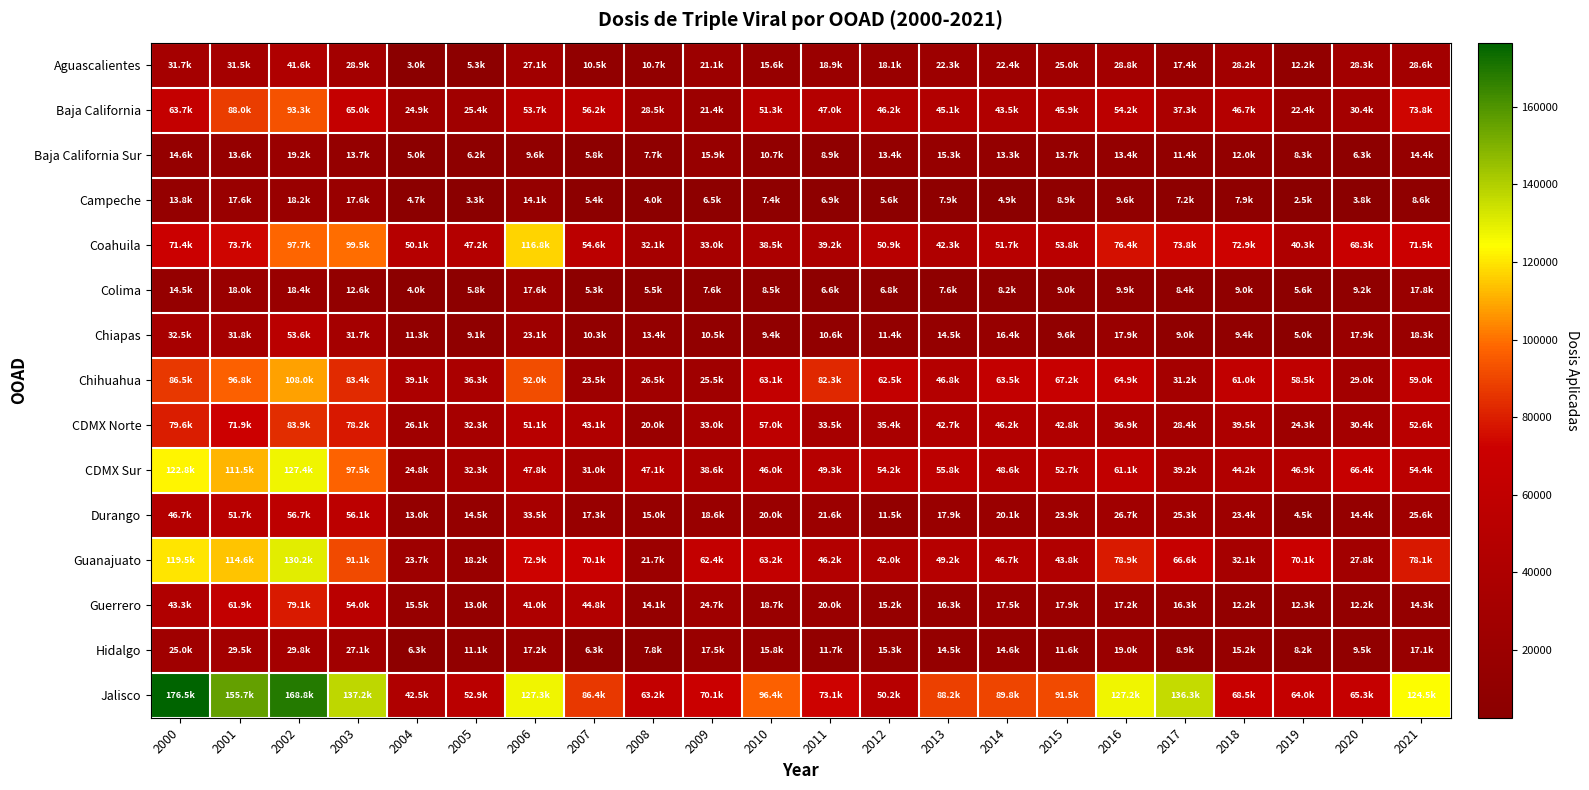

List the series in order of their peak value, highest first.

Jalisco, Guanajuato, CDMX Sur, Coahuila, Chihuahua, Baja California, CDMX Norte, Guerrero, Durango, Chiapas, Aguascalientes, Hidalgo, Baja California Sur, Colima, Campeche